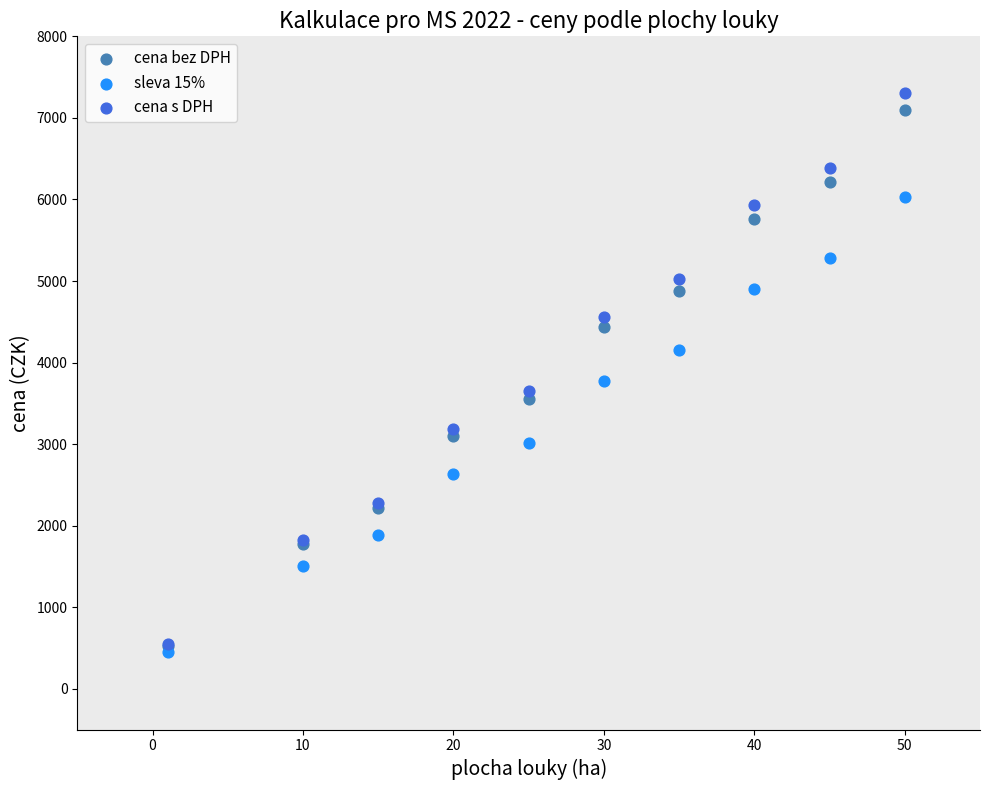

Which series reaches the maximum Y coordinate?

cena s DPH